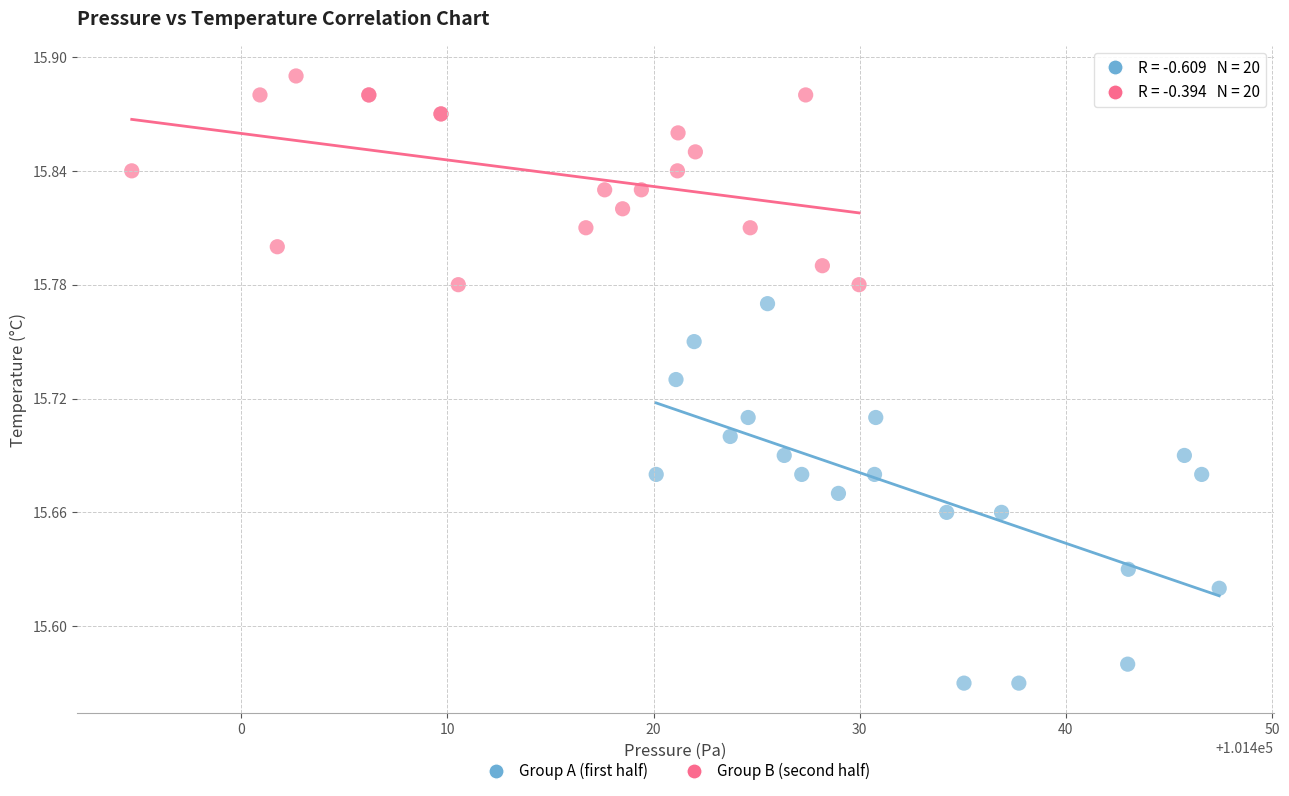

Which series contains the highest Y value?

Group B (second half)